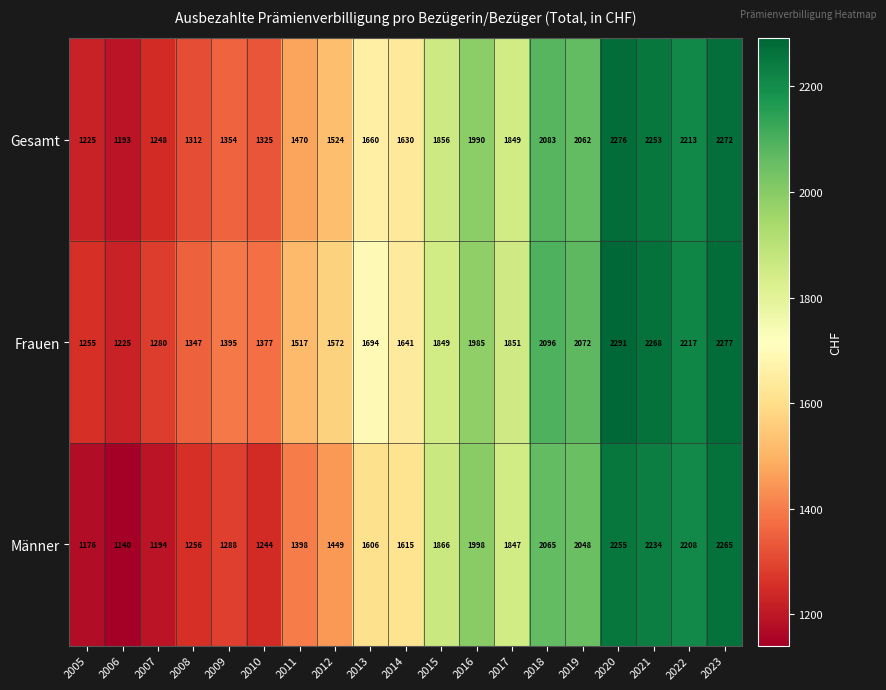

What is the difference between the maximum and minimum values in the Männer series?

1125